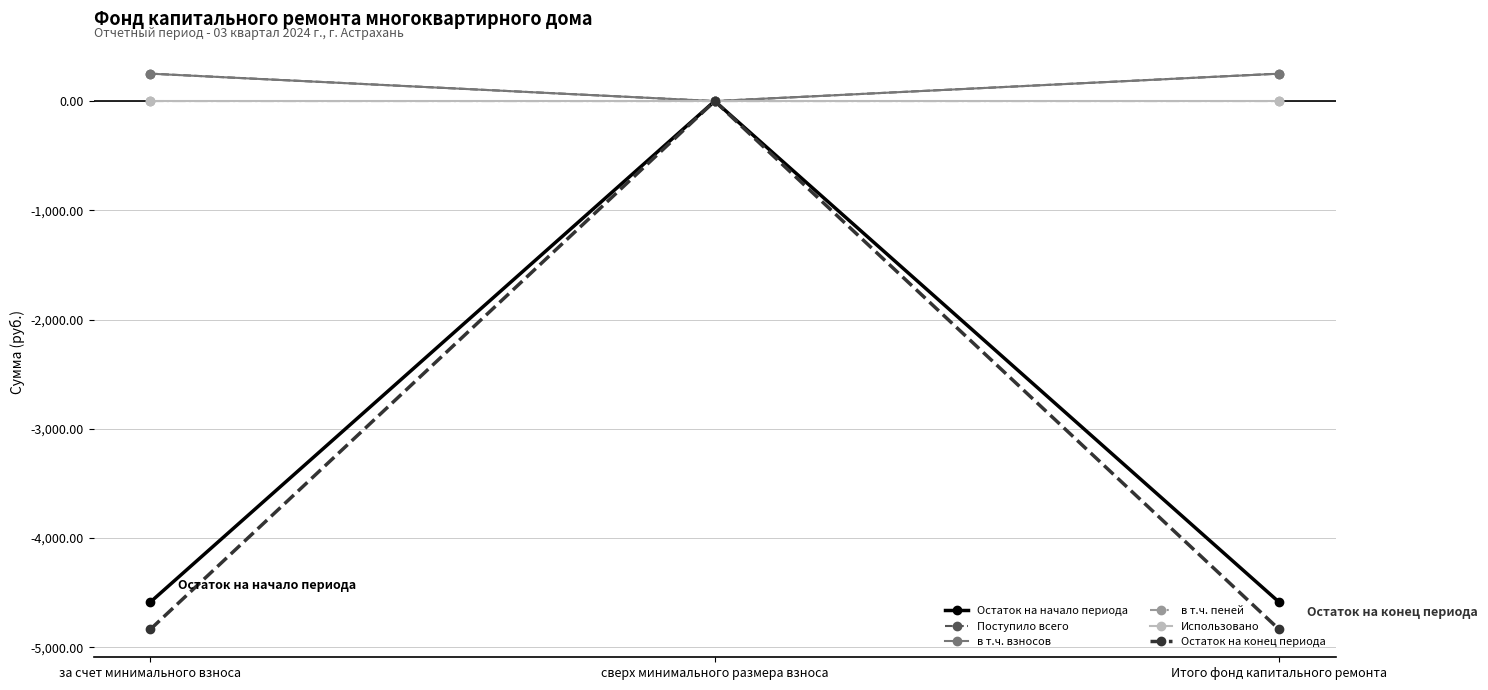

What is the maximum value for в т.ч. пеней?

0.3